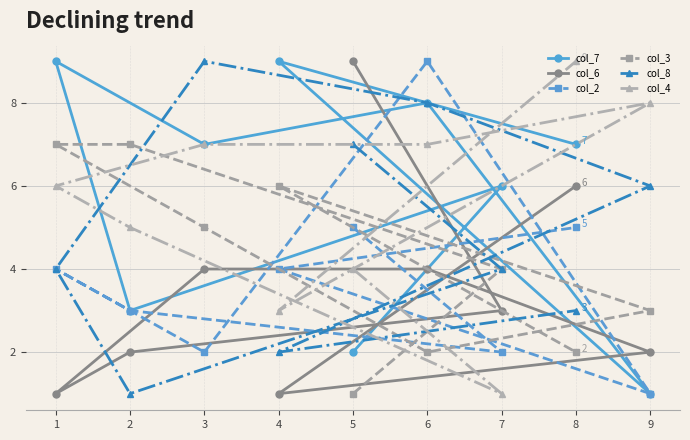

What is the smallest value displayed?

1